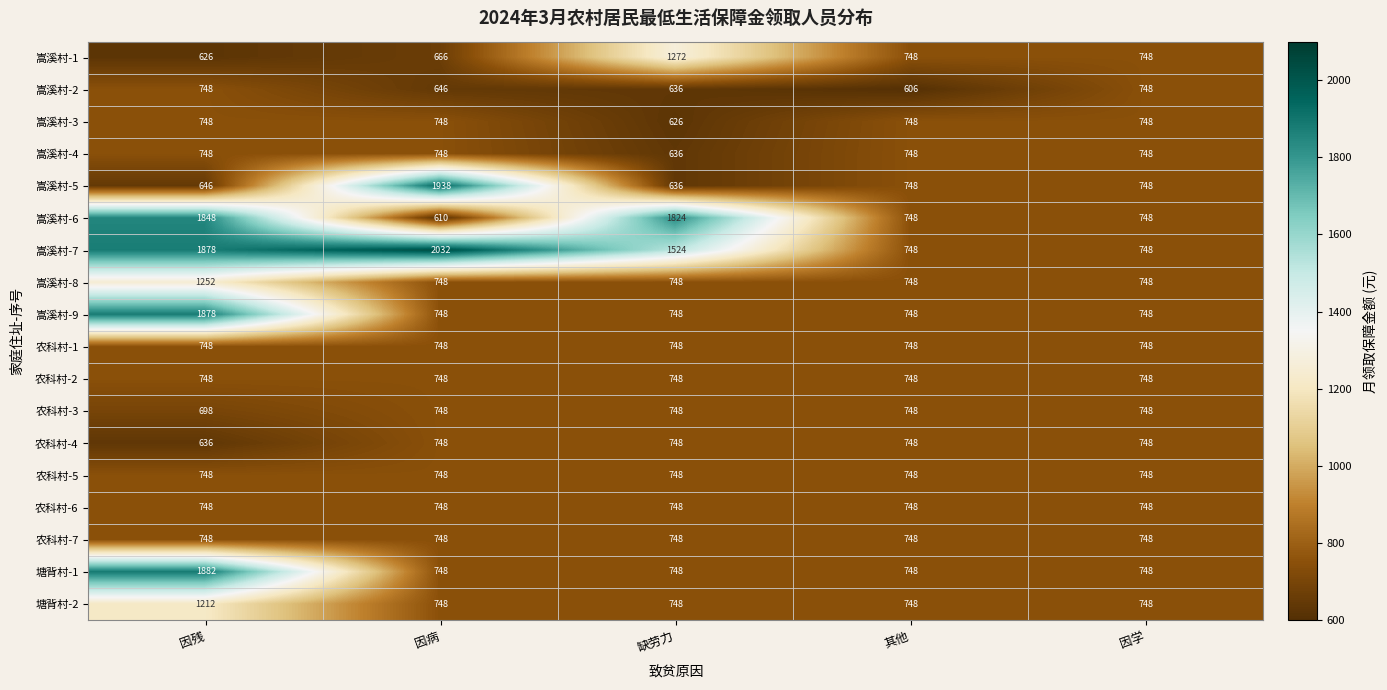

The value of 嵩溪村-4 at 因残 is 748. True or false?

True